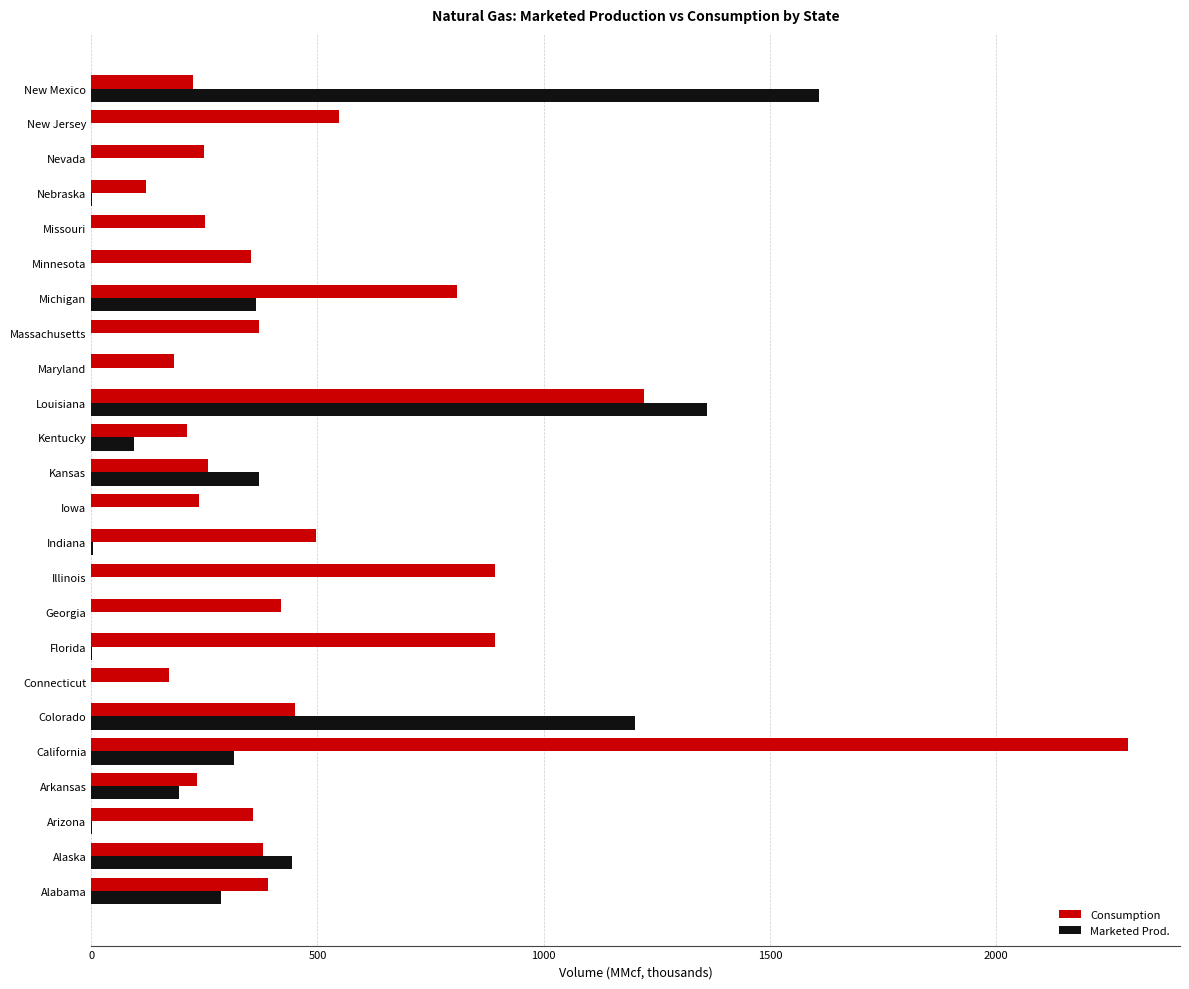

True or false: Marketed Prod. has a value of -621.1 at Iowa.

False